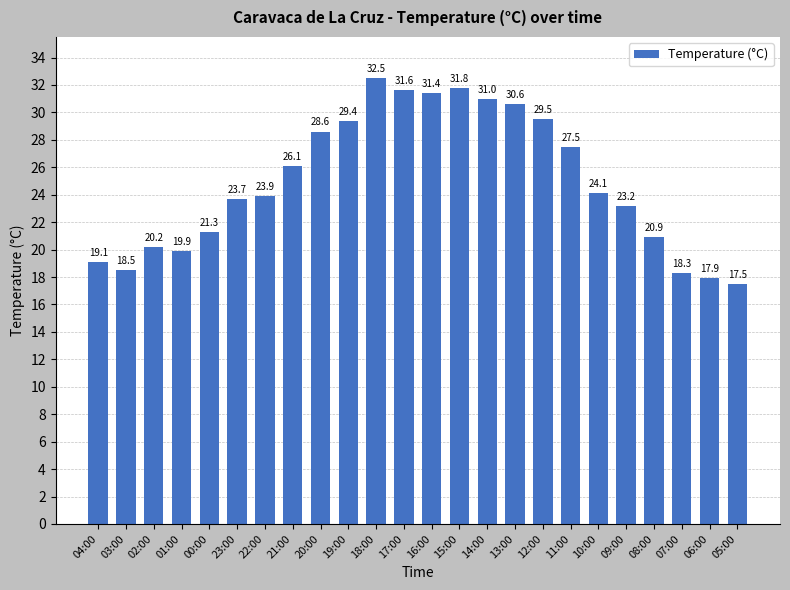

Which category has the lowest value across all series?

05:00